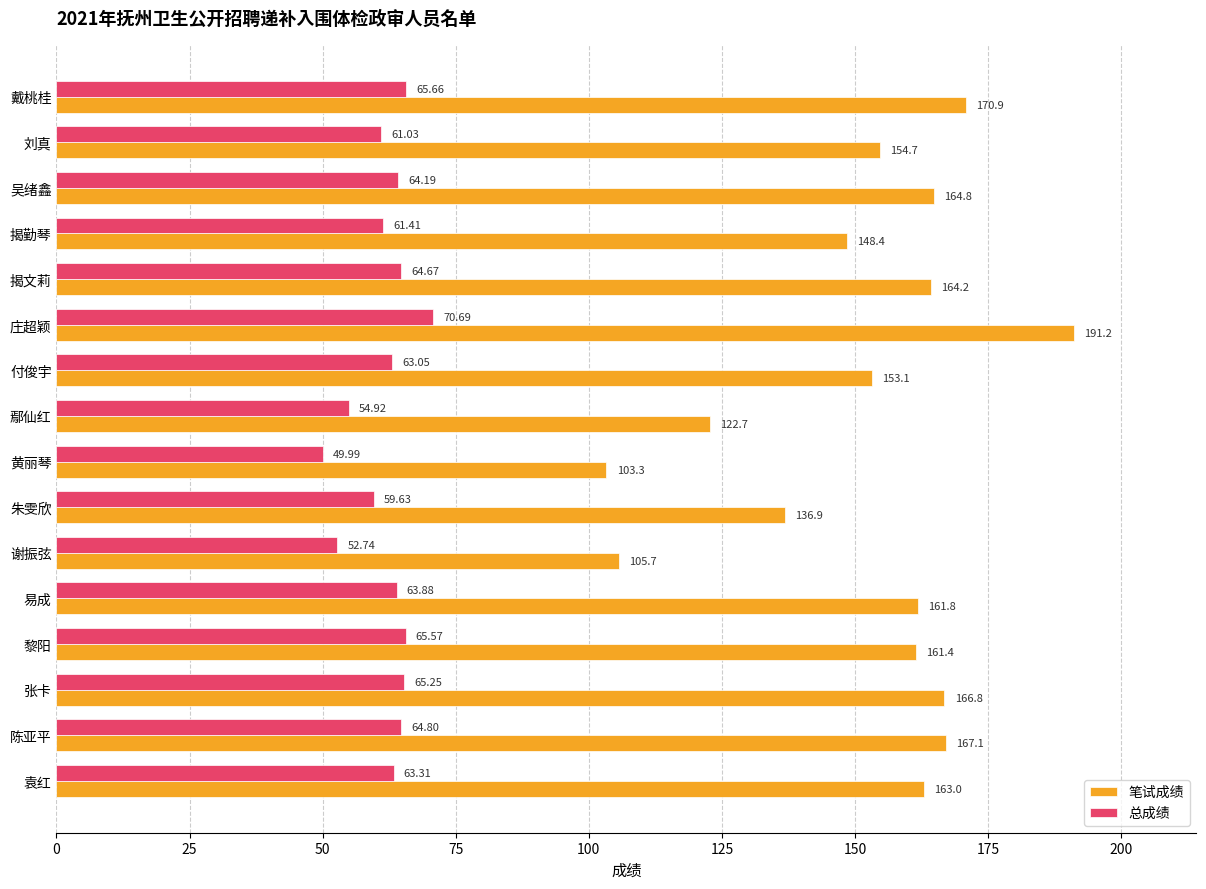

At how many categories does at least one series exceed 89?

16